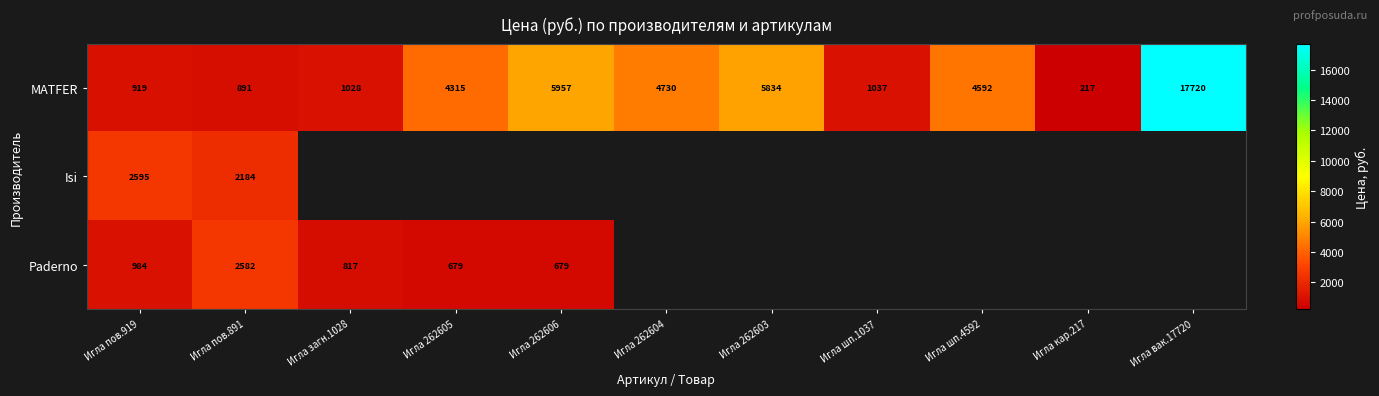

The value of MATFER at Игла вак.17720 is 17720. True or false?

True